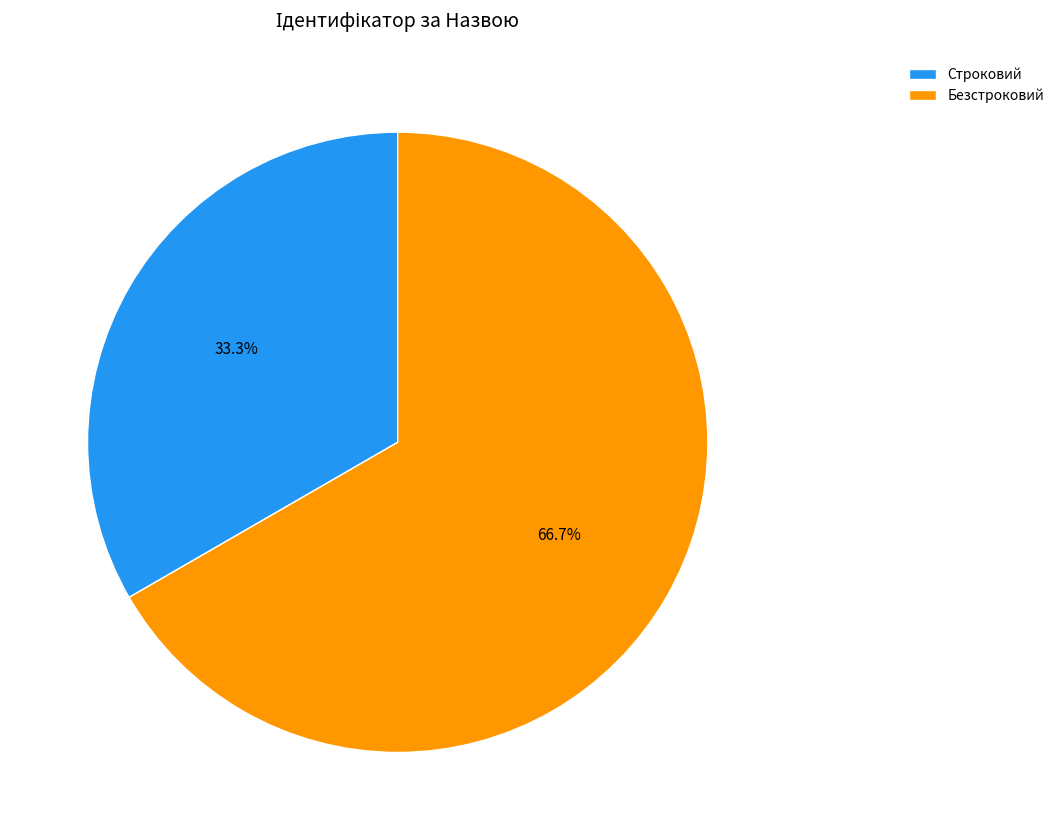

Which category accounts for the majority?

Безстроковий